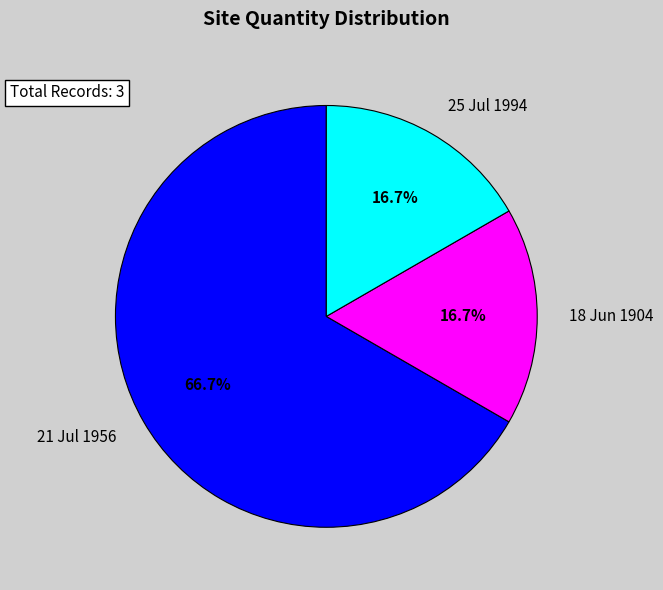

Which has a higher value, 18 Jun 1904 or 21 Jul 1956?

21 Jul 1956